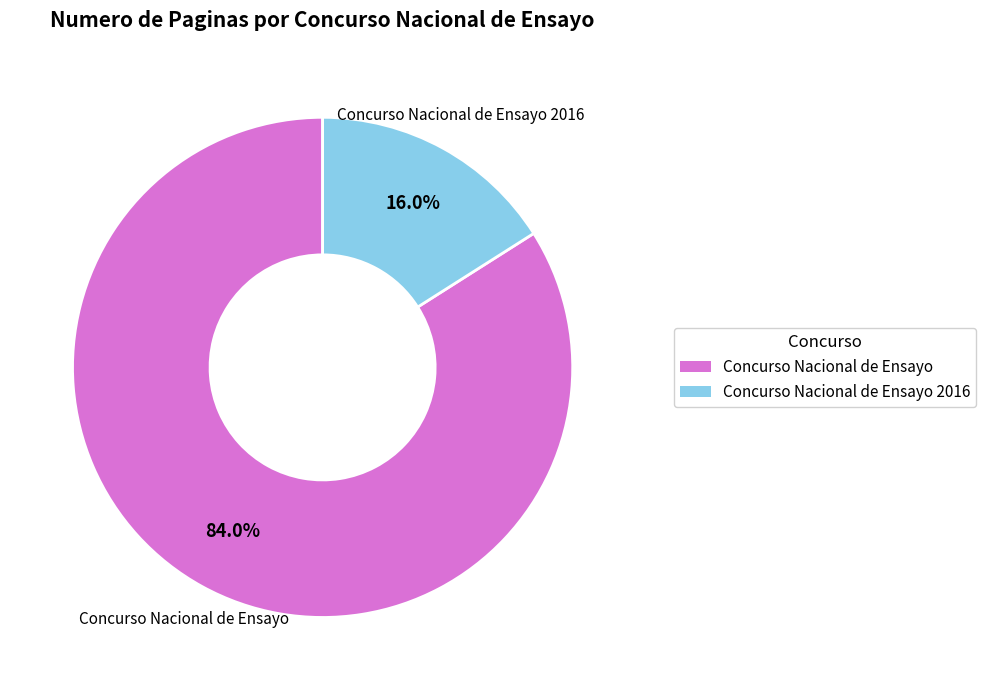

Is there a majority slice in this chart?

Yes